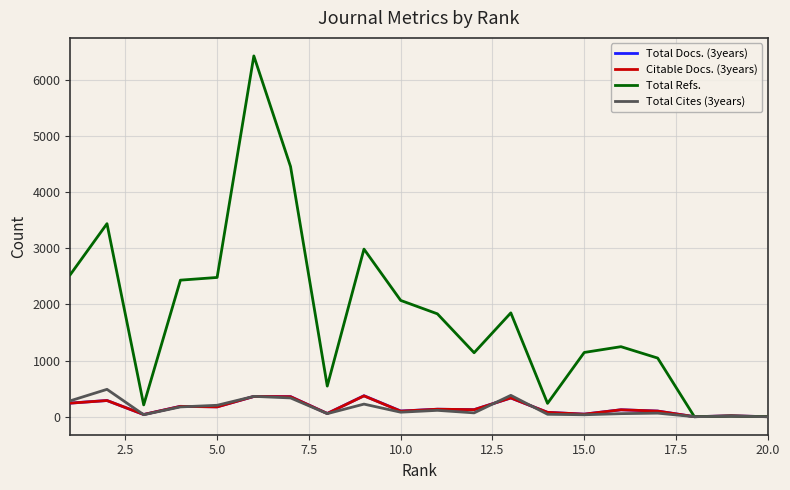

Which series has the widest spread of values?

Total Refs.